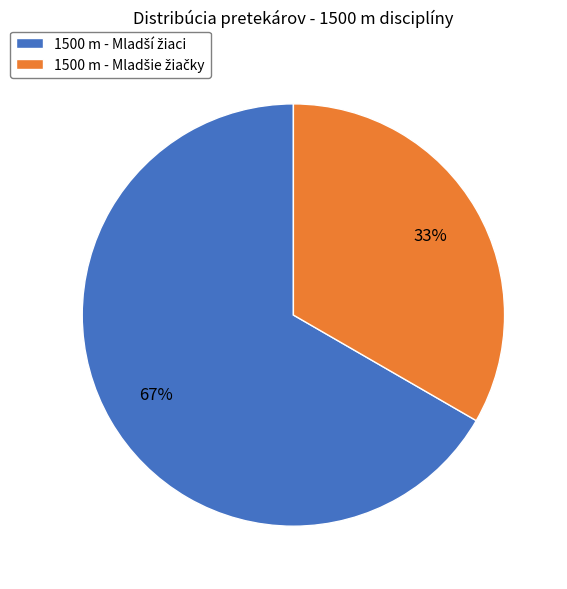

How many segments does this pie chart have?

2